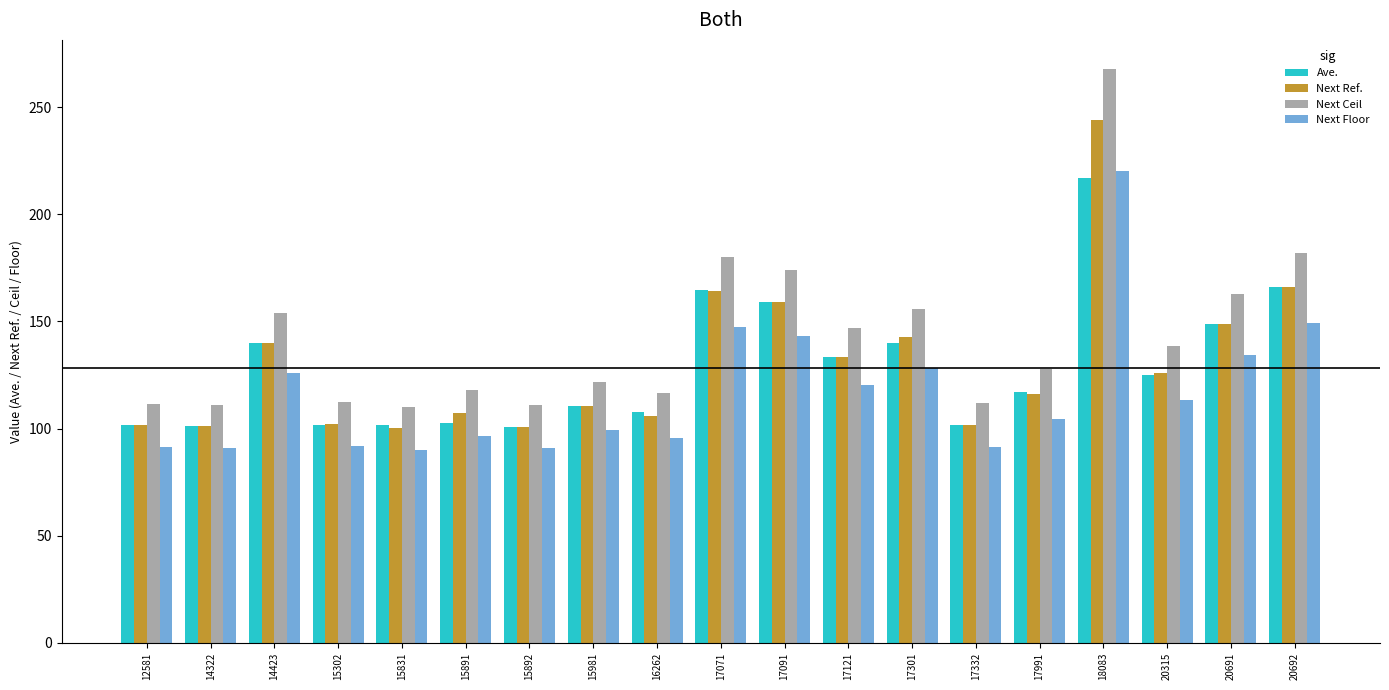

The value of Ave. at 20692 is 291.9. True or false?

False